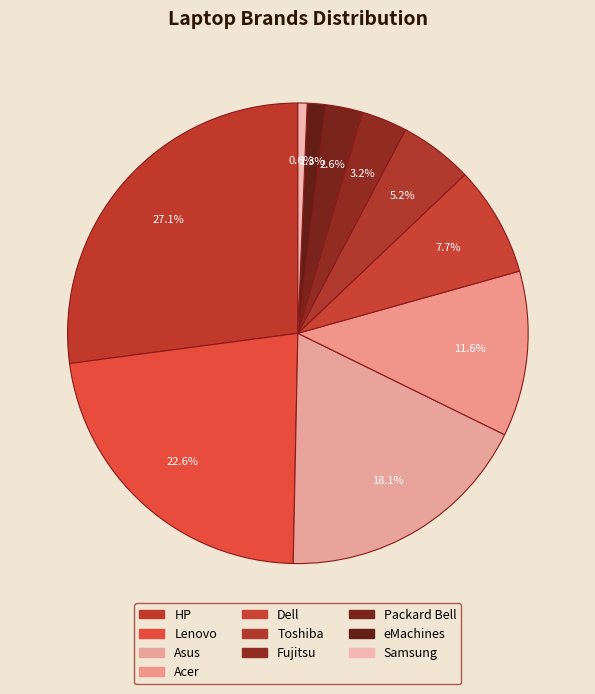

To the nearest percent, what is the difference between the largest and smallest slice percentages?

26%